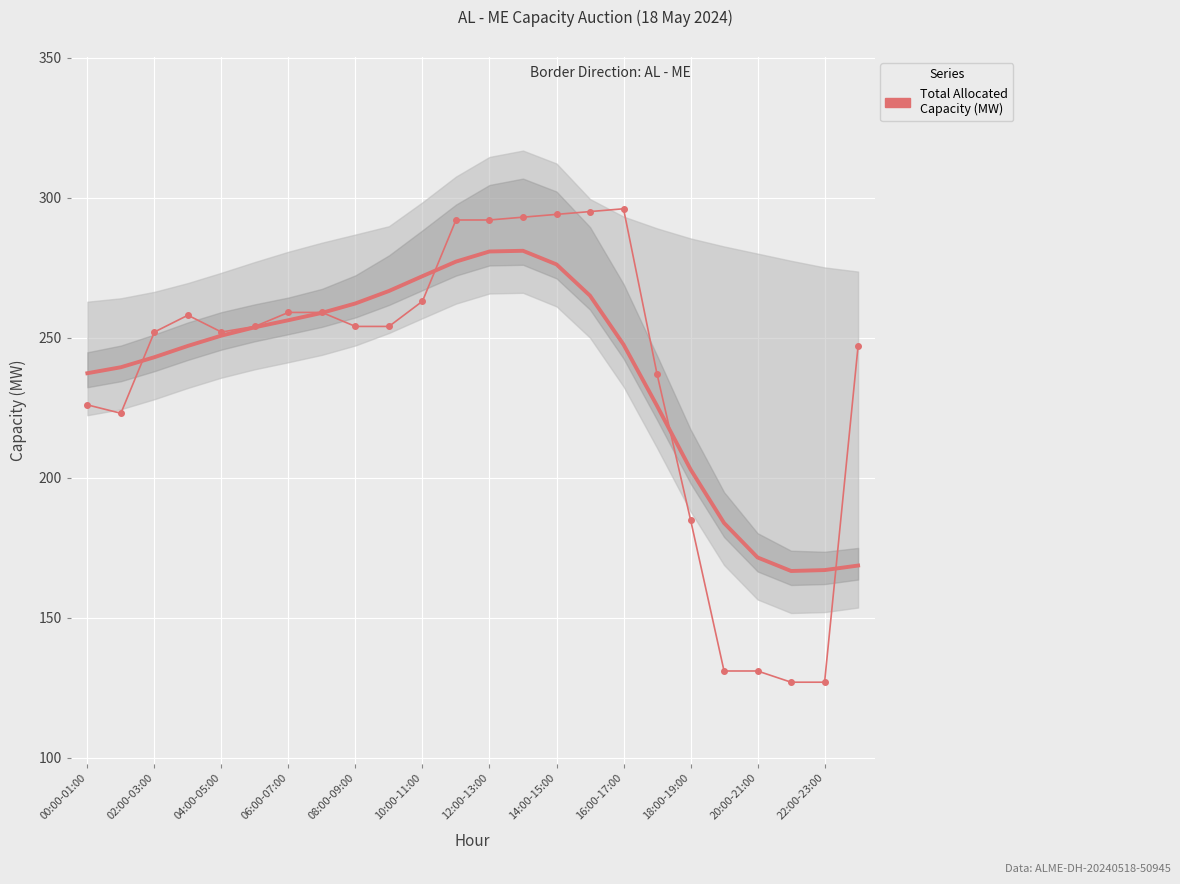

Reading left to right, transcribe all the data shown in this chart.

226	223	252	258	252	254	259	259	254	254	263	292	292	293	294	295	296	237	185	131	131	127	127	247